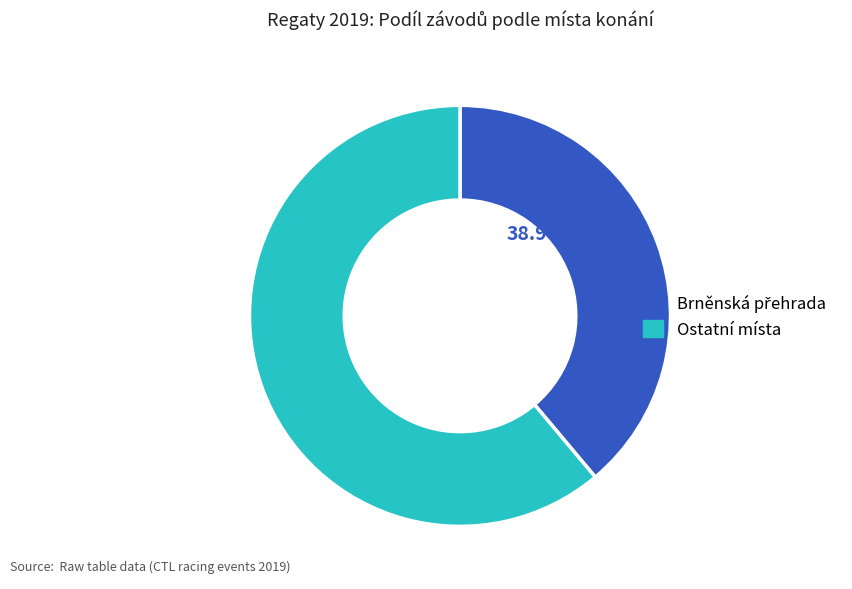

Is there a majority slice in this chart?

Yes